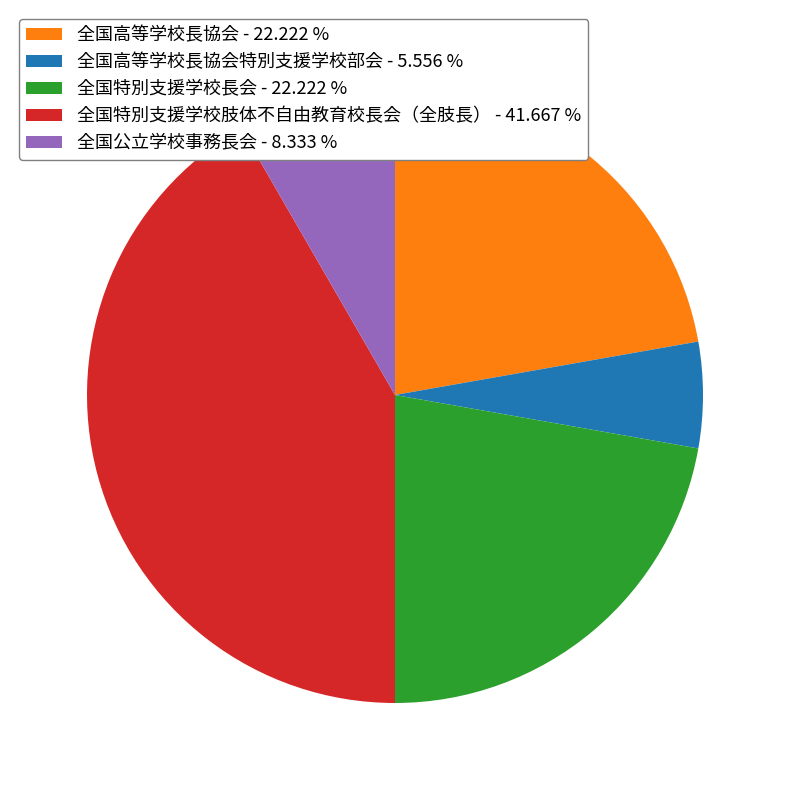

How many segments does this pie chart have?

5